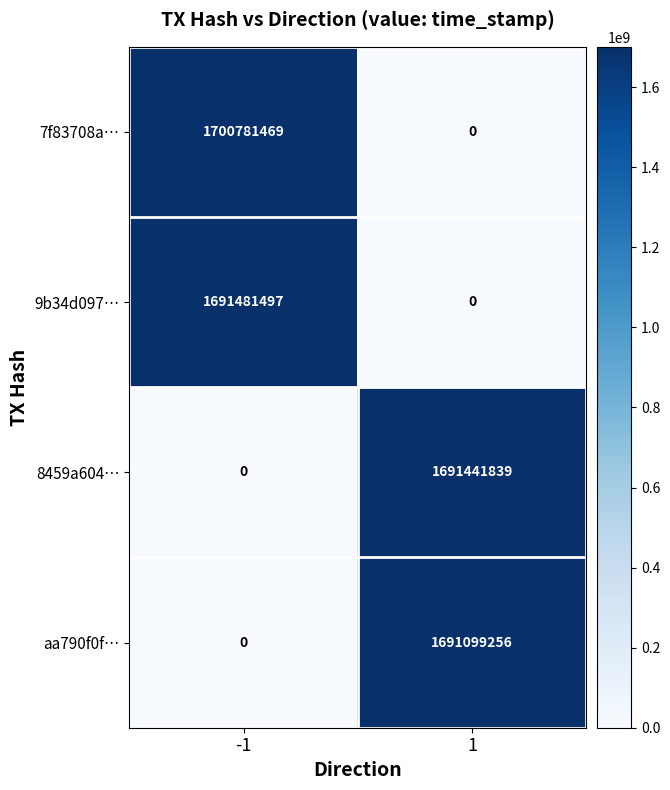

Which series has the largest total across all categories?

7f83708a…